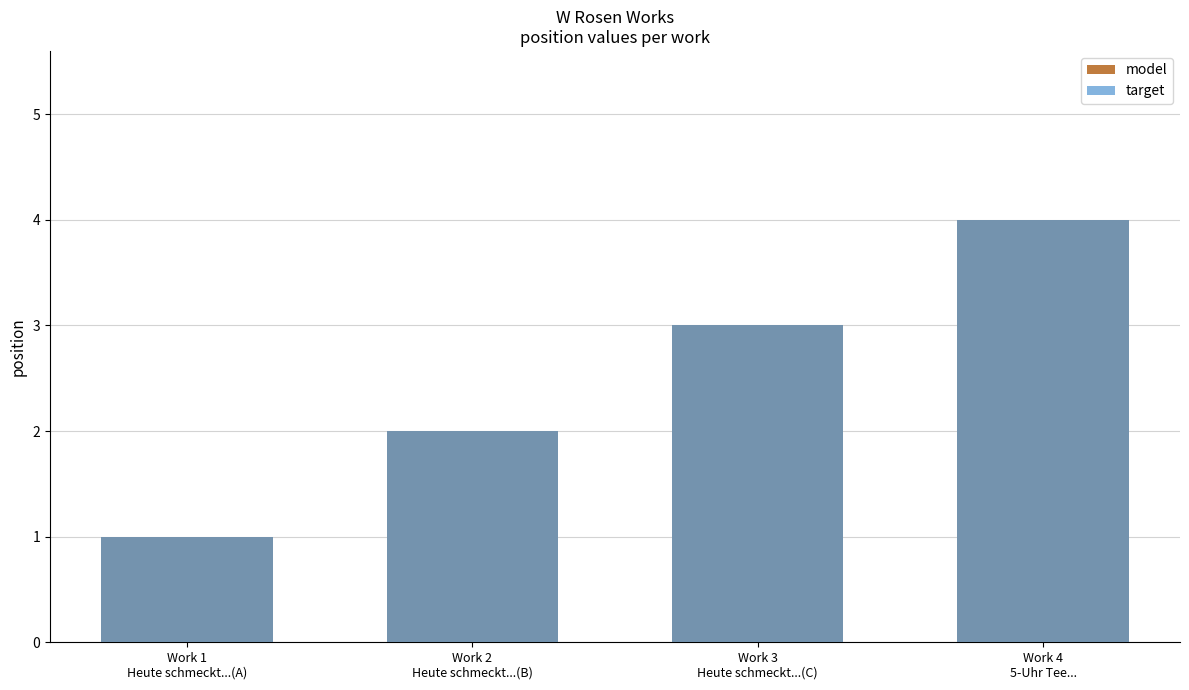

Which category has the highest value in the model series?

Work 4
5-Uhr Tee...